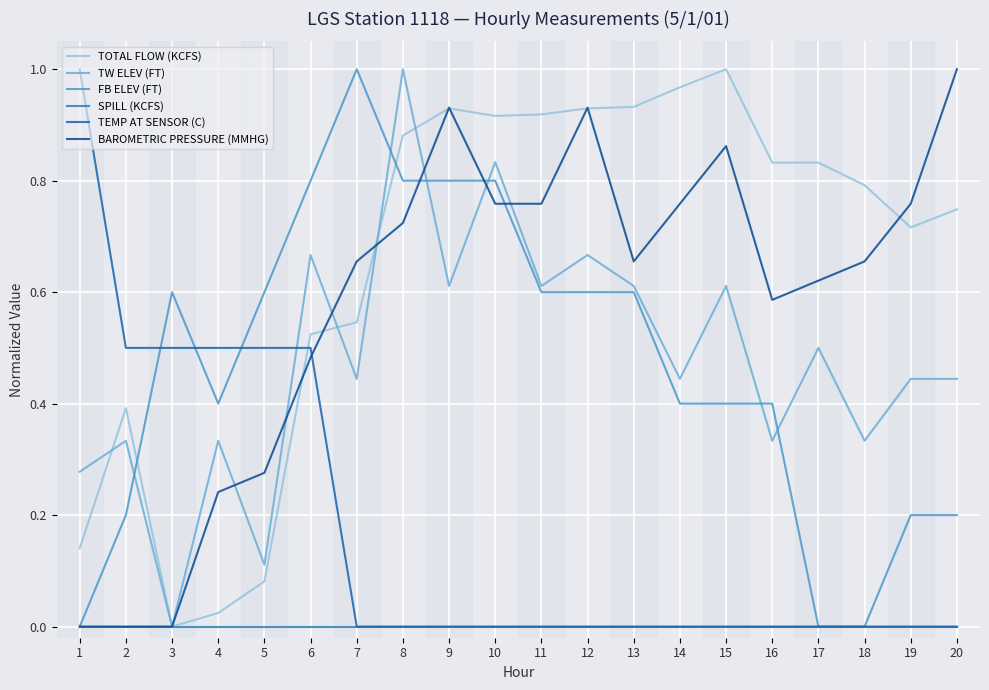

What is the spread (max minus min) of values at 12?

0.9